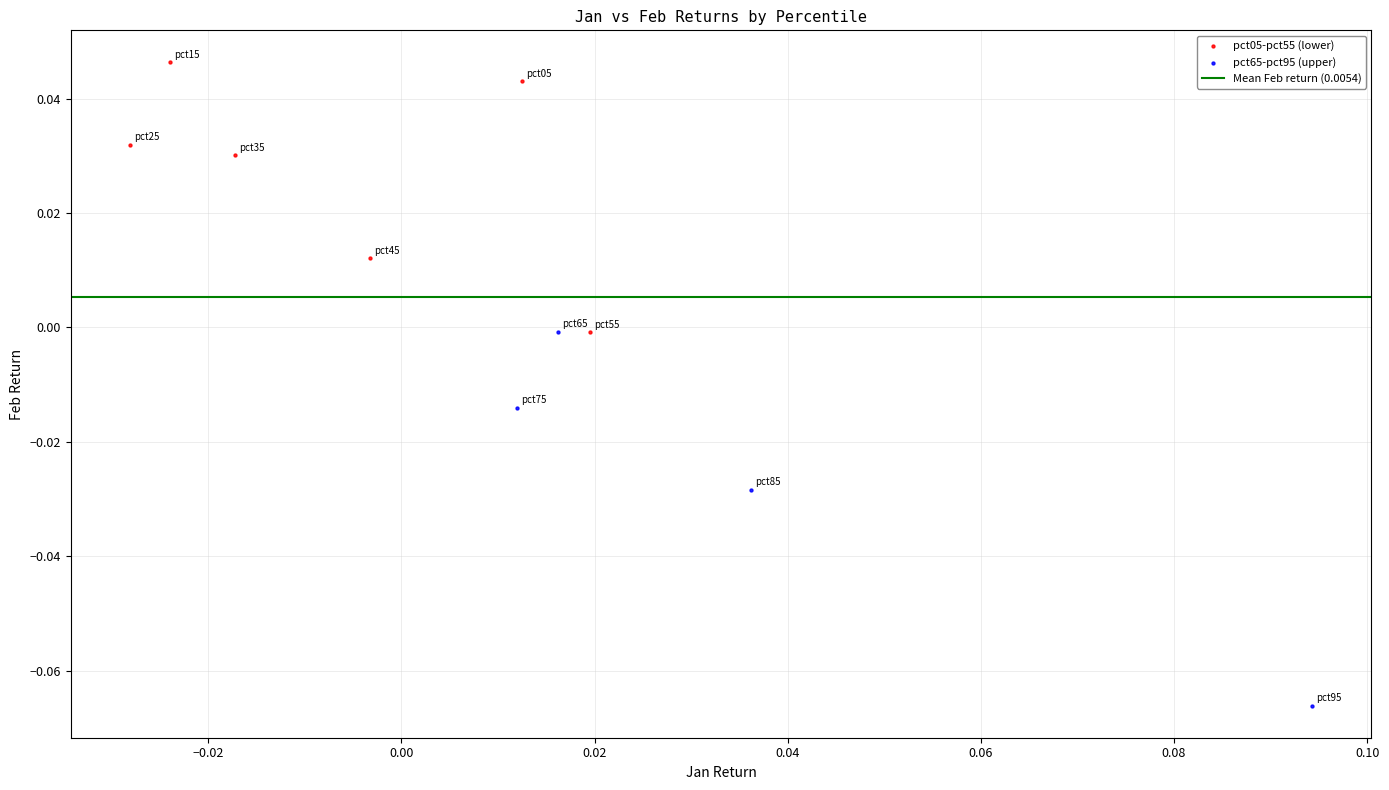

Which series contains the lowest Y value?

pct65-pct95 (upper)